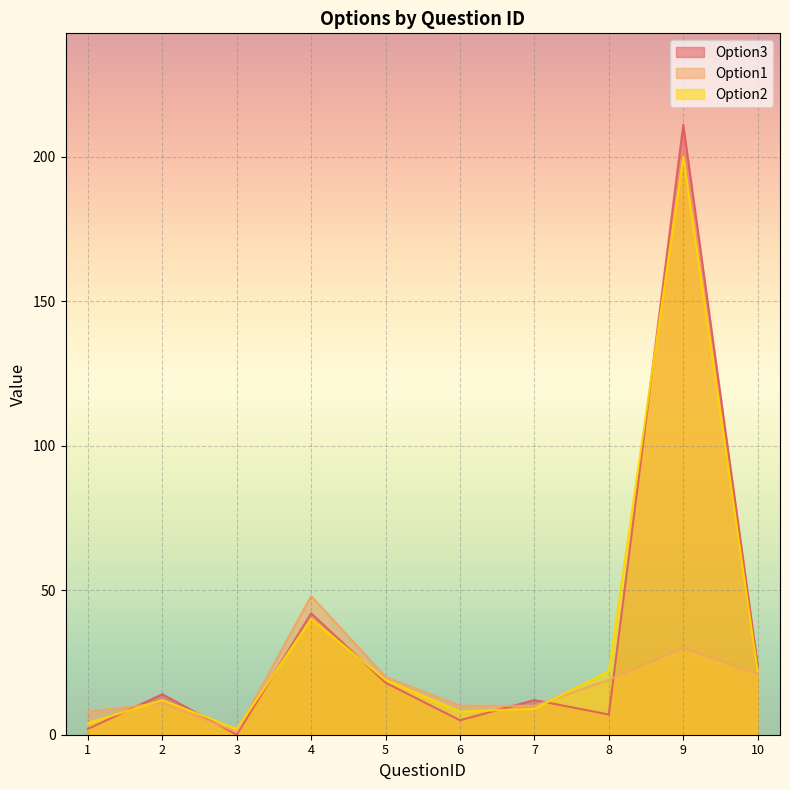

Read the Option2 value at 4, to the nearest 5.

40